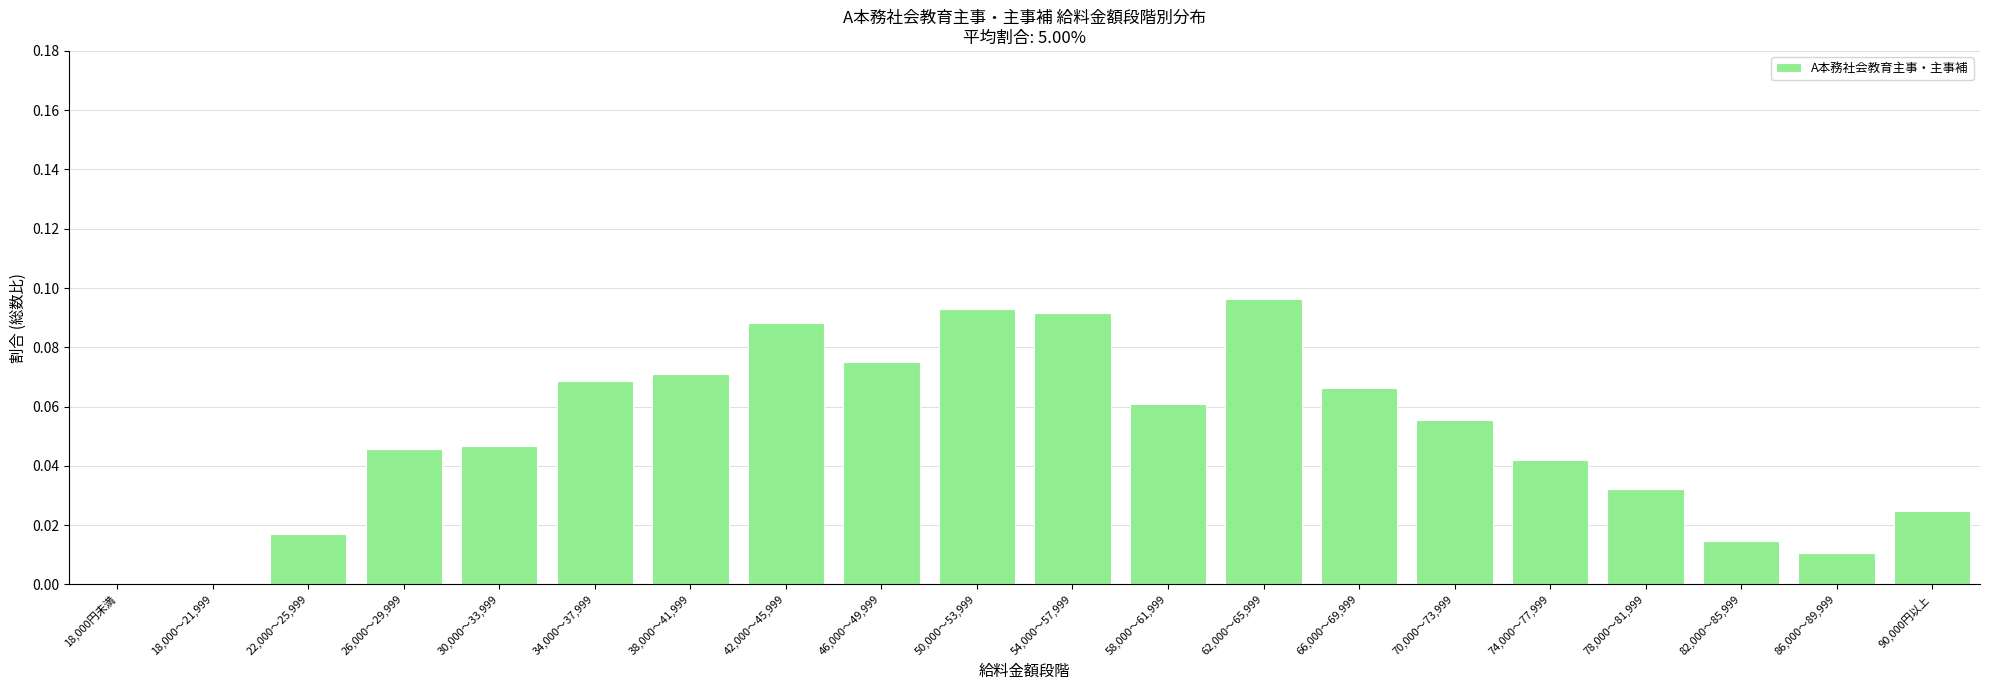

What is the change in value from 22,000～25,999 to 34,000～37,999?

+0.1